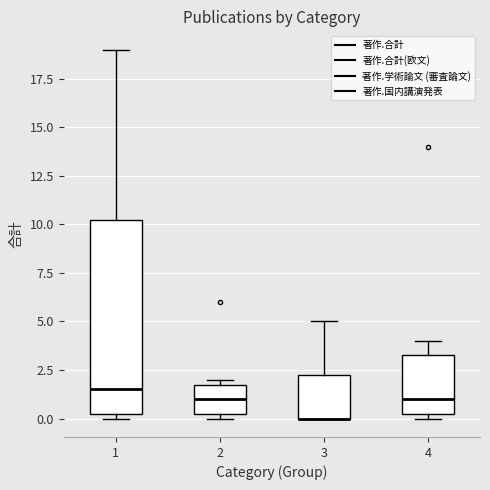

Reading left to right, read every box against the y-axis: the position of its median line, the range the box covers, and the ends of its whiskers. The values are not printed on the chart, so give them approximately, as read against the axis.

1: median 1.5, box 0.5 to 10.5, whiskers 0.0 to 19.0
2: median 1.0, box 0.5 to 2.0, whiskers 0.0 to 2.0 (just above the box's upper edge)
3: median 0.0 (drawn on the box's lower edge), box 0.0 to 2.5, whiskers 0.0 to 5.0
4: median 1.0, box 0.5 to 3.5, whiskers 0.0 to 4.0